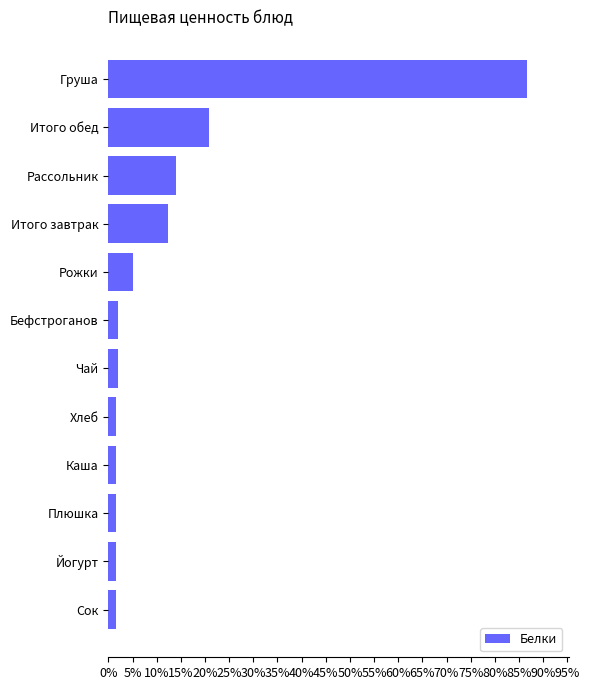

At which label is the value closest to 44?

Итого обед